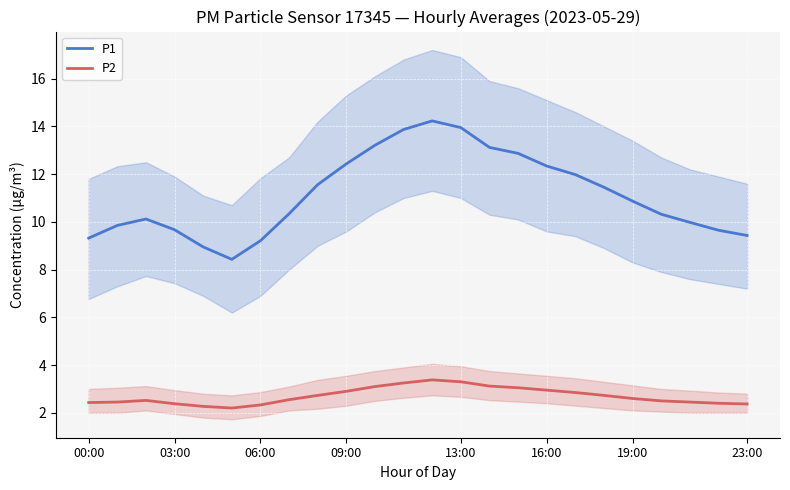

True or false: P1 has a value of 9.2 at 06:00.

True